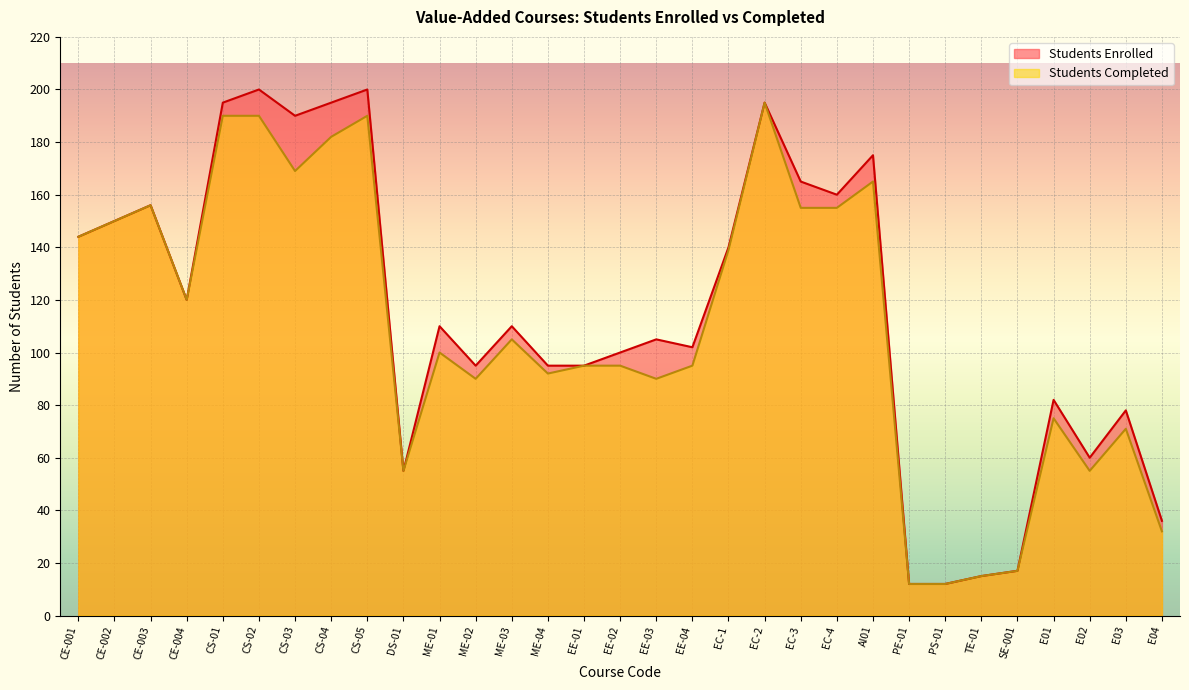

What is the label of the 8th point from the right?

PE-01